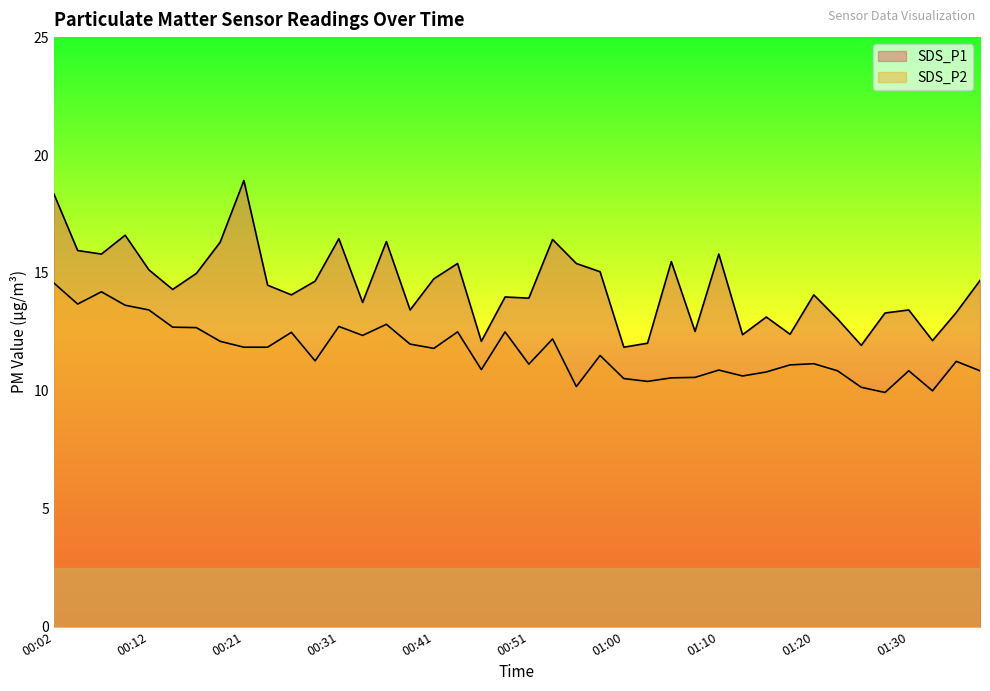

Reading right to left, what are all the values shown in this chart?

SDS_P1: 01:37=14.7	01:34=13.3	01:32=12.1	01:30=13.4	01:27=13.3	01:25=11.9	01:22=13.1	01:20=14.1	01:17=12.4	01:15=13.1	01:13=12.4	01:10=15.8	01:08=12.5	01:05=15.5	01:03=12.0	01:00=11.8	00:58=15.1	00:56=15.4	00:53=16.4	00:51=13.9	00:48=14.0	00:46=12.1	00:44=15.4	00:41=14.8	00:38=13.4	00:36=16.3	00:33=13.8	00:31=16.4	00:29=14.7	00:26=14.1	00:24=14.5	00:21=18.9	00:19=16.3	00:16=15.0	00:14=14.3	00:12=15.1	00:09=16.6	00:07=15.8	00:04=15.9	00:02=18.4
SDS_P2: 01:37=10.8	01:34=11.2	01:32=10.0	01:30=10.8	01:27=9.9	01:25=10.2	01:22=10.8	01:20=11.2	01:17=11.1	01:15=10.8	01:13=10.6	01:10=10.9	01:08=10.6	01:05=10.6	01:03=10.4	01:00=10.5	00:58=11.5	00:56=10.2	00:53=12.2	00:51=11.1	00:48=12.5	00:46=10.9	00:44=12.5	00:41=11.8	00:38=12.0	00:36=12.8	00:33=12.3	00:31=12.7	00:29=11.3	00:26=12.5	00:24=11.8	00:21=11.8	00:19=12.1	00:16=12.7	00:14=12.7	00:12=13.4	00:09=13.6	00:07=14.2	00:04=13.7	00:02=14.6